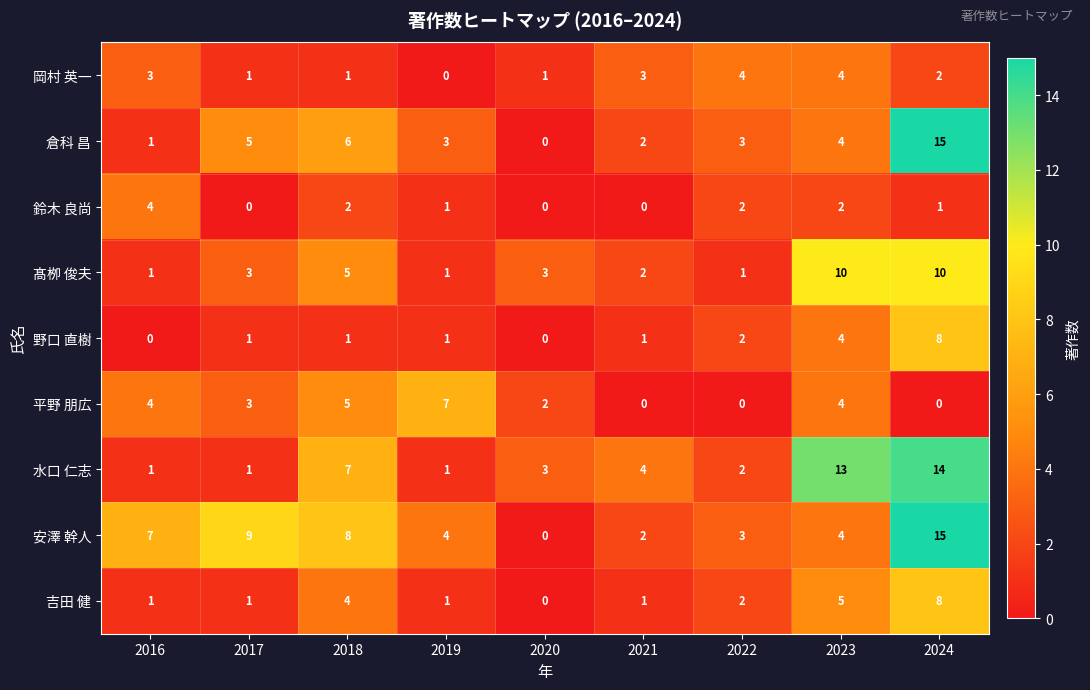

Between 2016 and 2021, which series saw the biggest shift?

安澤 幹人